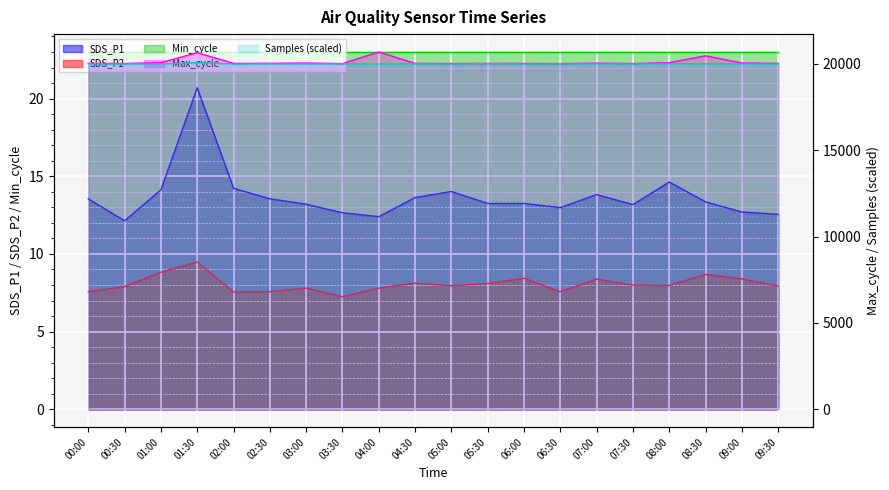

At which category is the sum across all series the highest?

01:30